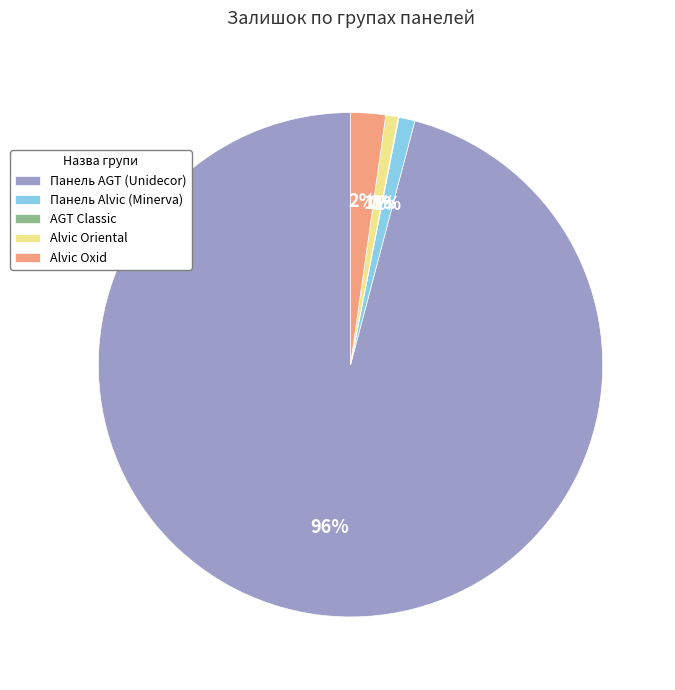

True or false: Панель AGT (Unidecor) accounts for 96% of the total.

True